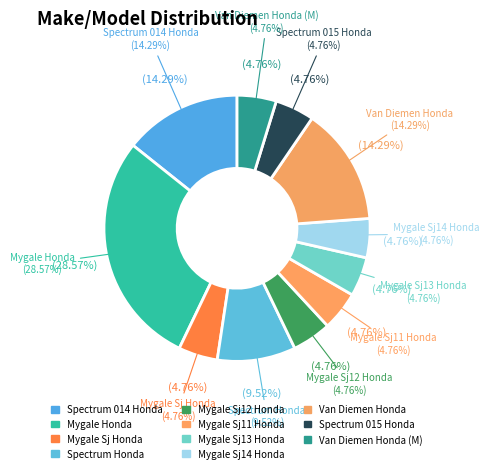

Count the number of slices in the pie.

11